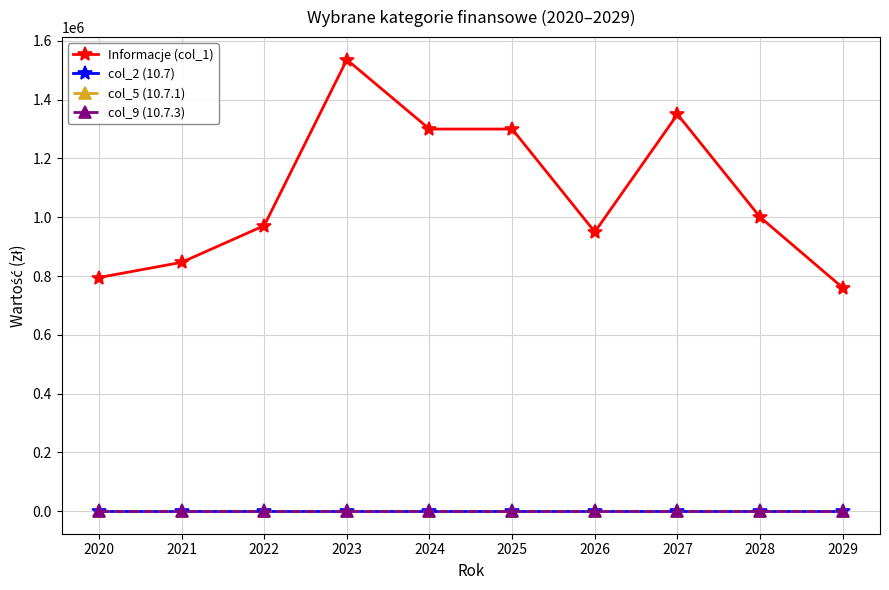

True or false: Informacje (col_1) and col_2 (10.7) intersect in this chart.

False